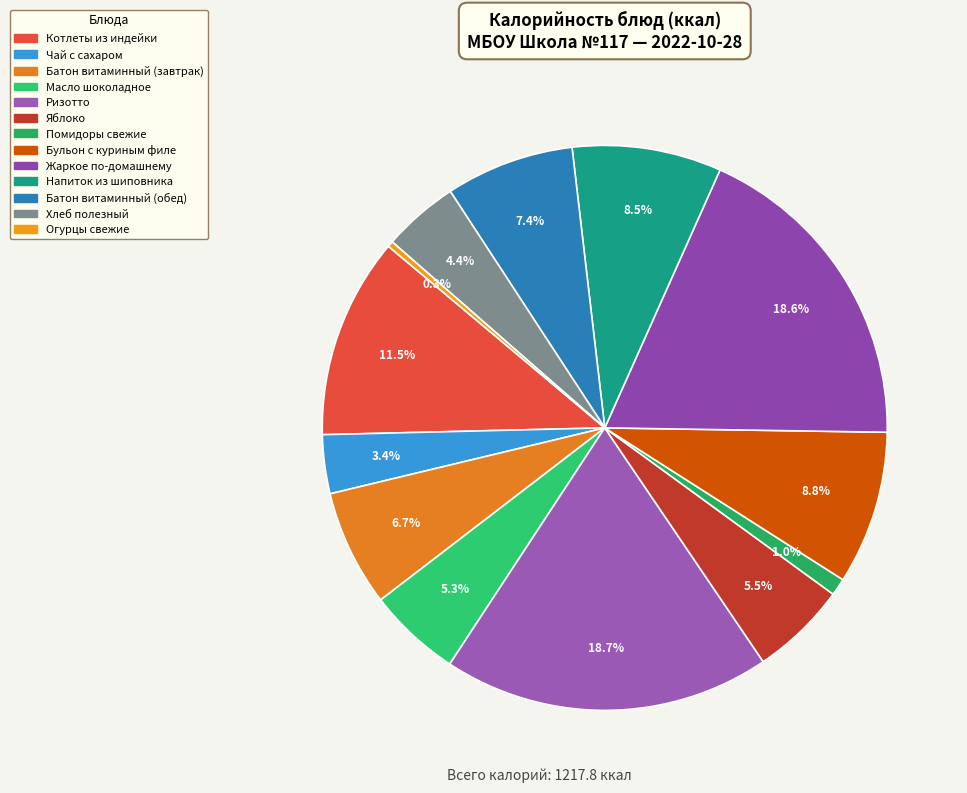

What percentage is the Помидоры свежие slice, to the nearest percent?

1%